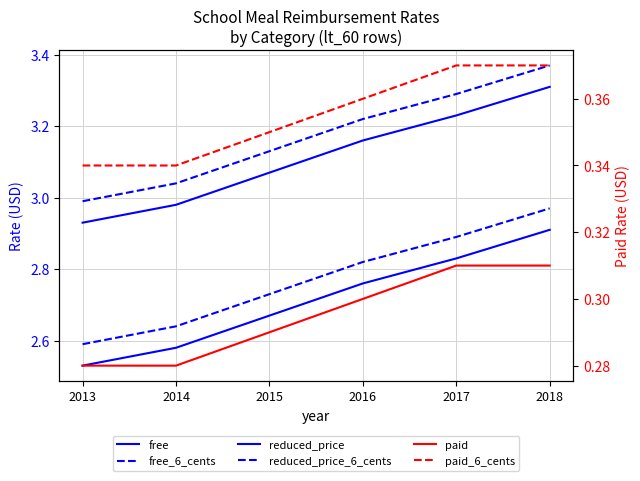

Rank the series at 2015 from highest to lowest value.

free_6_cents, free, reduced_price_6_cents, reduced_price, paid_6_cents, paid